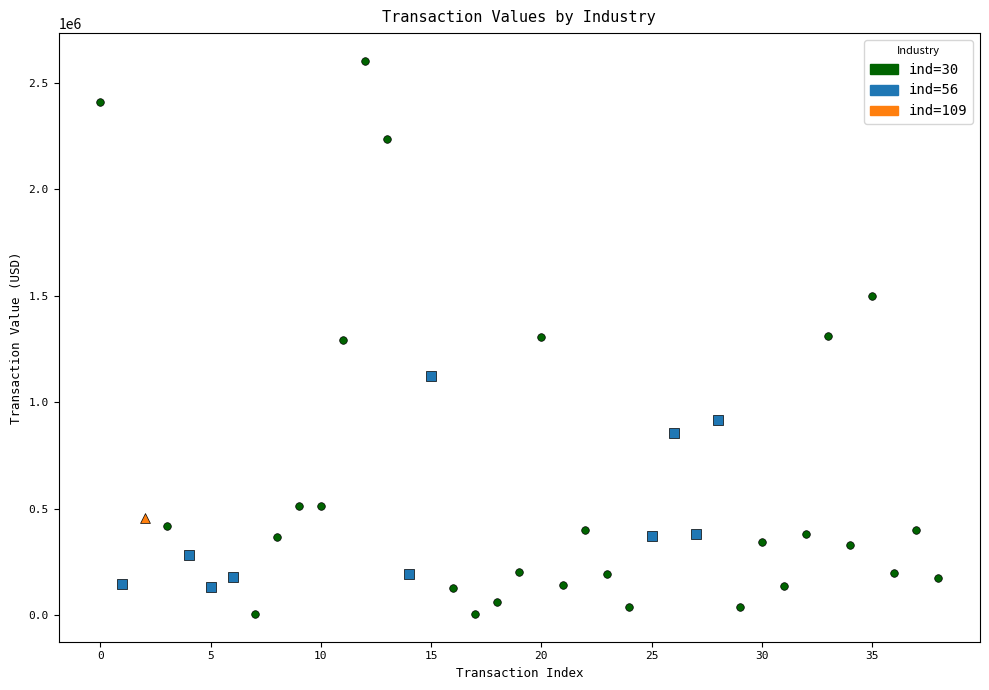

Which series reaches the maximum Y coordinate?

ind=30